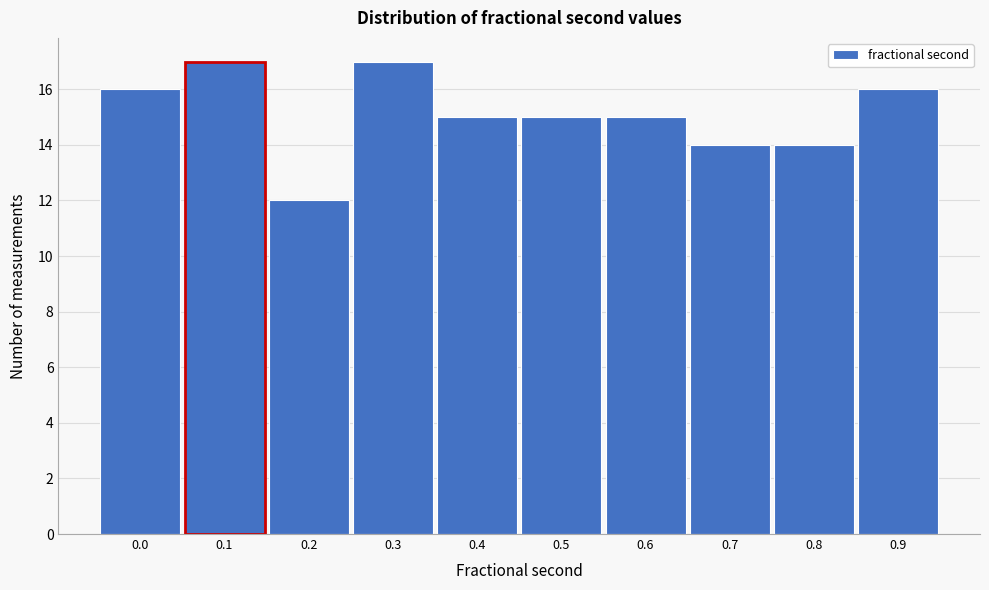

Reading left to right, list all the values displayed in this chart.

16	17	12	17	15	15	15	14	14	16